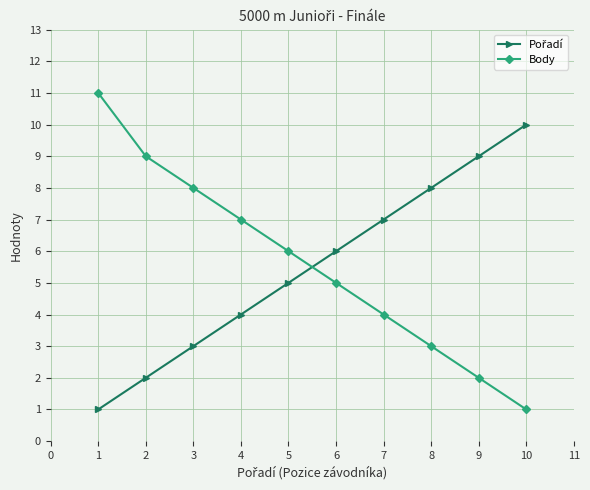

What is the difference between the second highest and second lowest values in the Body series?

7